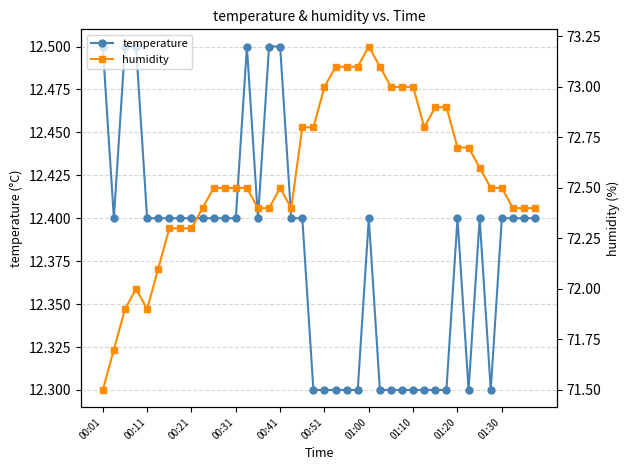

What is the spread (max minus min) of values at 14?

60.0